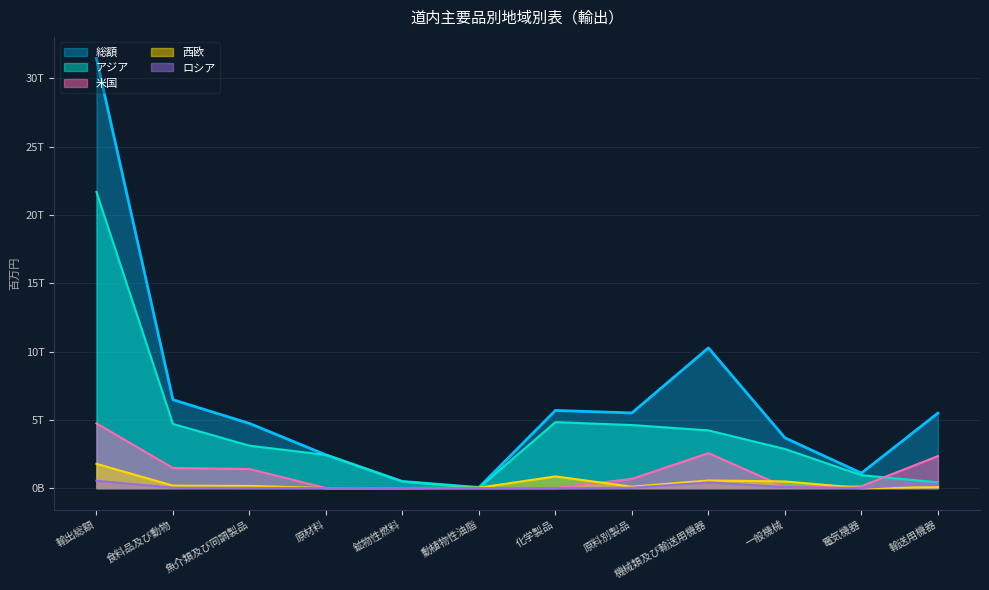

Reading left to right, list all the values displayed in this chart.

総額: 輸出総額=31465181	食料品及び動物=6471833	魚介類及び同調製品=4734579	原材料=2432825	鉱物性燃料=485722	動植物性油脂=47580	化学製品=5684829	原料別製品=5504085	機械類及び輸送用機器=10265640	一般機械=3679554	電気機器=1093681	輸送用機器=5492405
アジア: 輸出総額=21680391	食料品及び動物=4696899	魚介類及び同調製品=3105002	原材料=2429590	鉱物性燃料=480375	動植物性油脂=20061	化学製品=4828845	原料別製品=4614923	機械類及び輸送用機器=4224485	一般機械=2859469	電気機器=943730	輸送用機器=421286
米国: 輸出総額=4740184	食料品及び動物=1469843	魚介類及び同調製品=1396889	原材料=3235	鉱物性燃料=0	動植物性油脂=0	化学製品=224	原料別製品=675441	機械類及び輸送用機器=2558738	一般機械=77888	電気機器=138913	輸送用機器=2341937
西欧: 輸出総額=1775274	食料品及び動物=178370	魚介類及び同調製品=161676	原材料=0	鉱物性燃料=0	動植物性油脂=27519	化学製品=855431	原料別製品=100780	機械類及び輸送用機器=556038	一般機械=487731	電気機器=0	輸送用機器=68307
ロシア: 輸出総額=537903	食料品及び動物=27198	魚介類及び同調製品=16351	原材料=0	鉱物性燃料=5347	動植物性油脂=0	化学製品=0	原料別製品=25357	機械類及び輸送用機器=416807	一般機械=72017	電気機器=7192	輸送用機器=337598